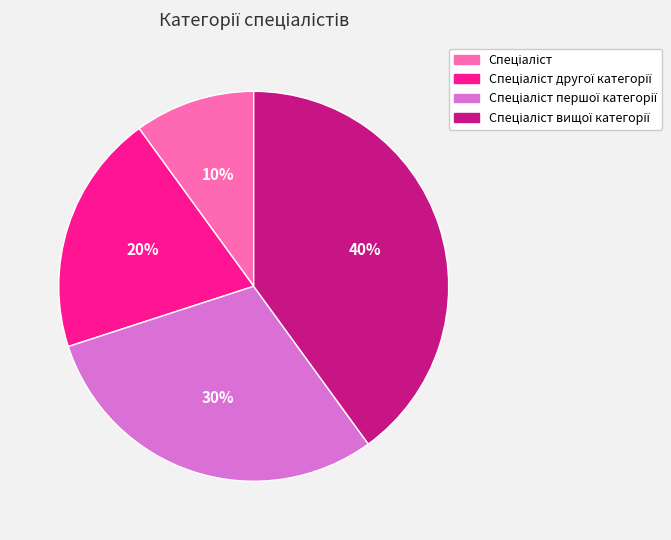

To the nearest percent, what is the difference between the largest and smallest slice percentages?

30%